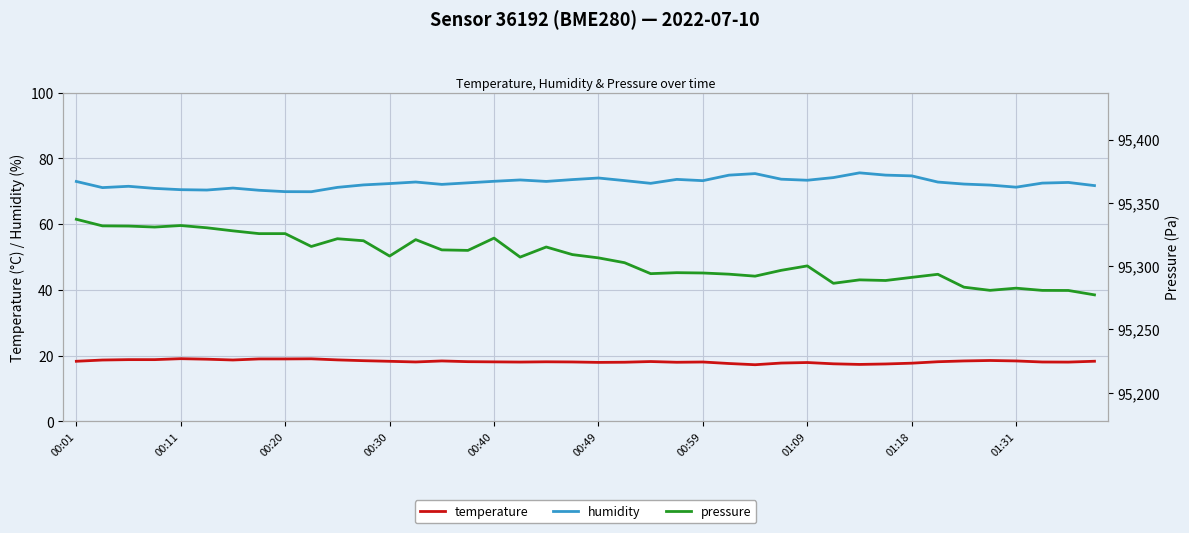

How many interior local peaks does the pressure series have?

10